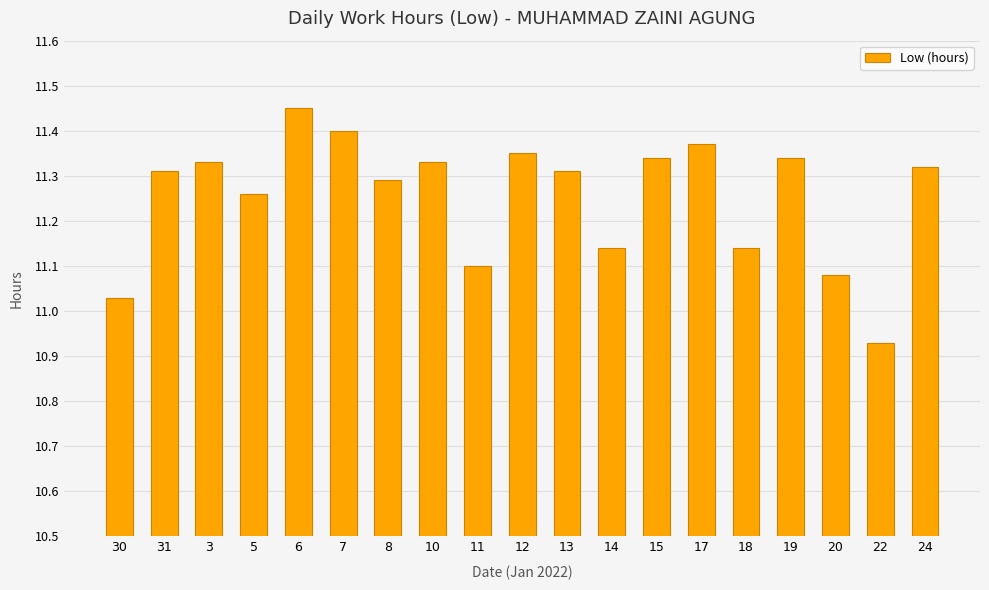

What position from the left is 6?

5